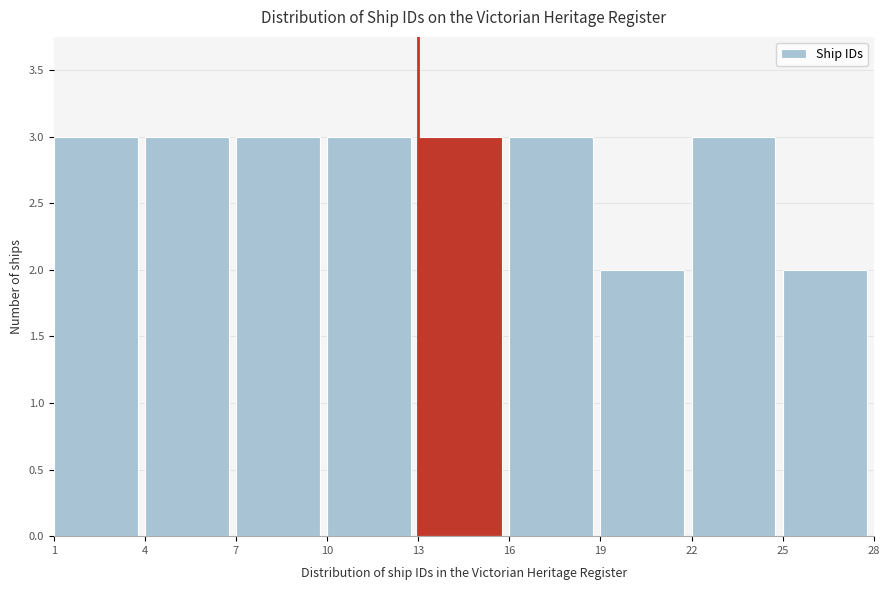

Reading left to right, list every bar in this chart as the range it spans on the x-axis followed by its height. The values are not printed on the chart, so give them approximately, as read against the axis.

1 to 4: 3
4 to 7: 3
7 to 10: 3
10 to 13: 3
13 to 16: 3
16 to 19: 3
19 to 22: 2
22 to 25: 3
25 to 28: 2